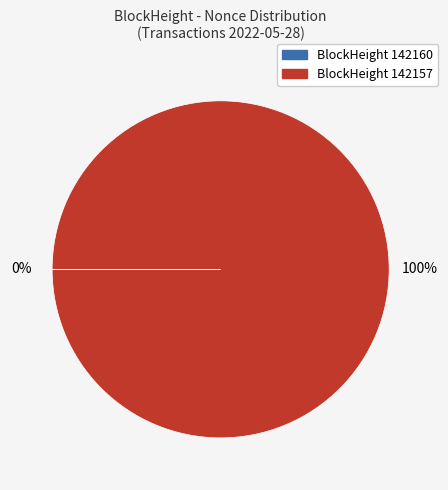

How many segments does this pie chart have?

2